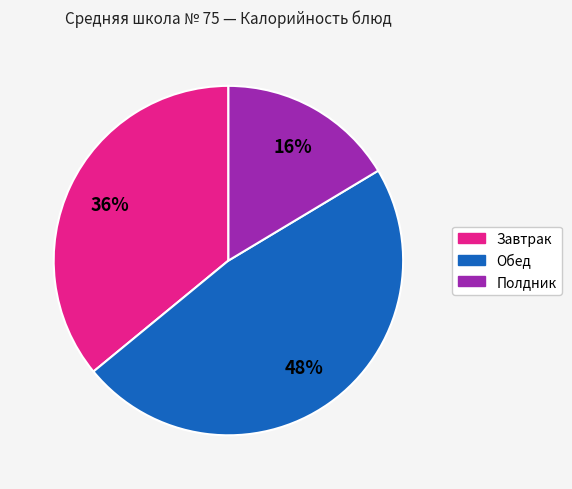

Does any single category account for the majority?

No